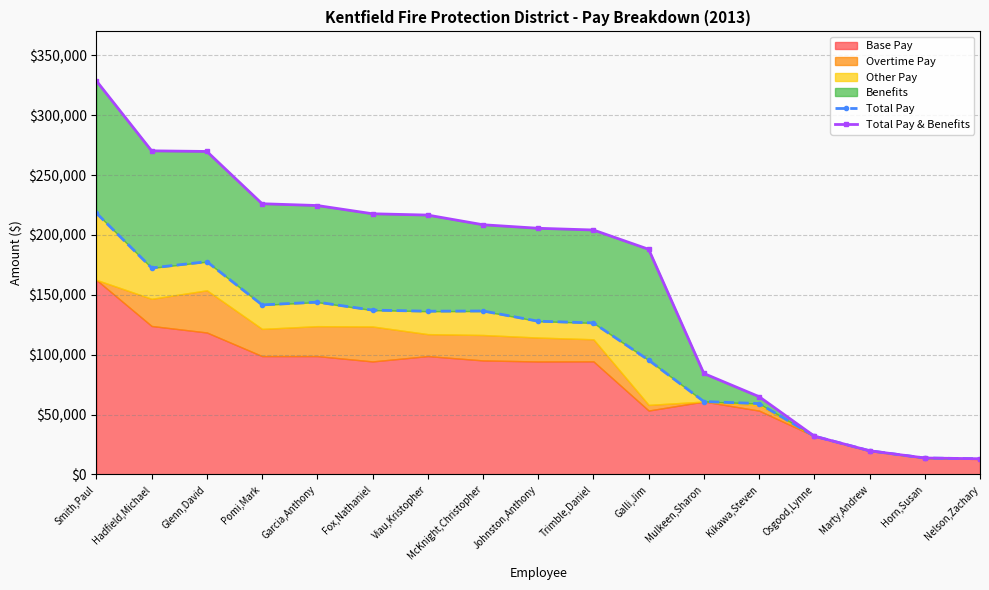

Rank the categories by Total Pay value from lowest to highest.

Nelson,Zachary, Horn,Susan, Marty,Andrew, Osgood,Lynne, Kikawa,Steven, Mulkeen,Sharon, Galli,Jim, Trimble,Daniel, Johnston,Anthony, Viau,Kristopher, McKnight,Christopher, Fox,Nathaniel, Pomi,Mark, Garcia,Anthony, Hadfield,Michael, Glenn,David, Smith,Paul